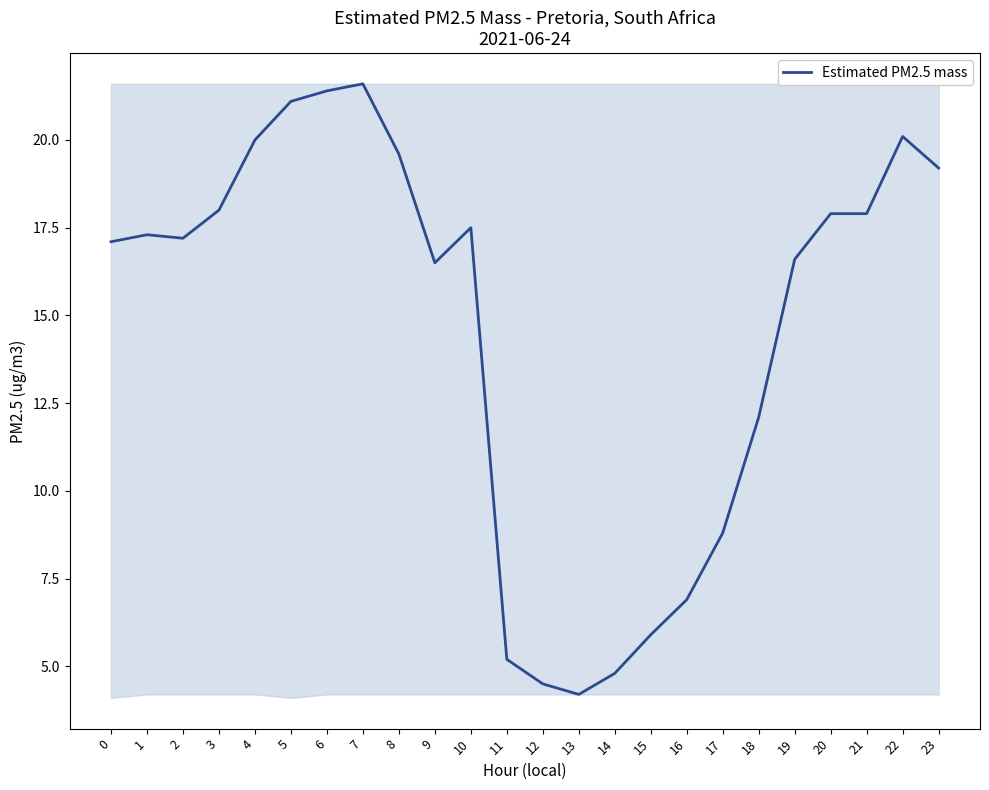

What is the difference between the maximum and minimum values?

17.4